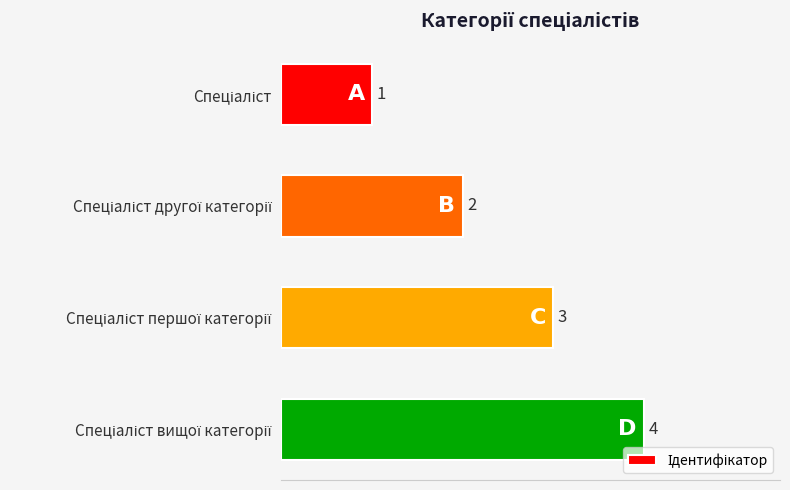

How many categories are shown in the chart?

4